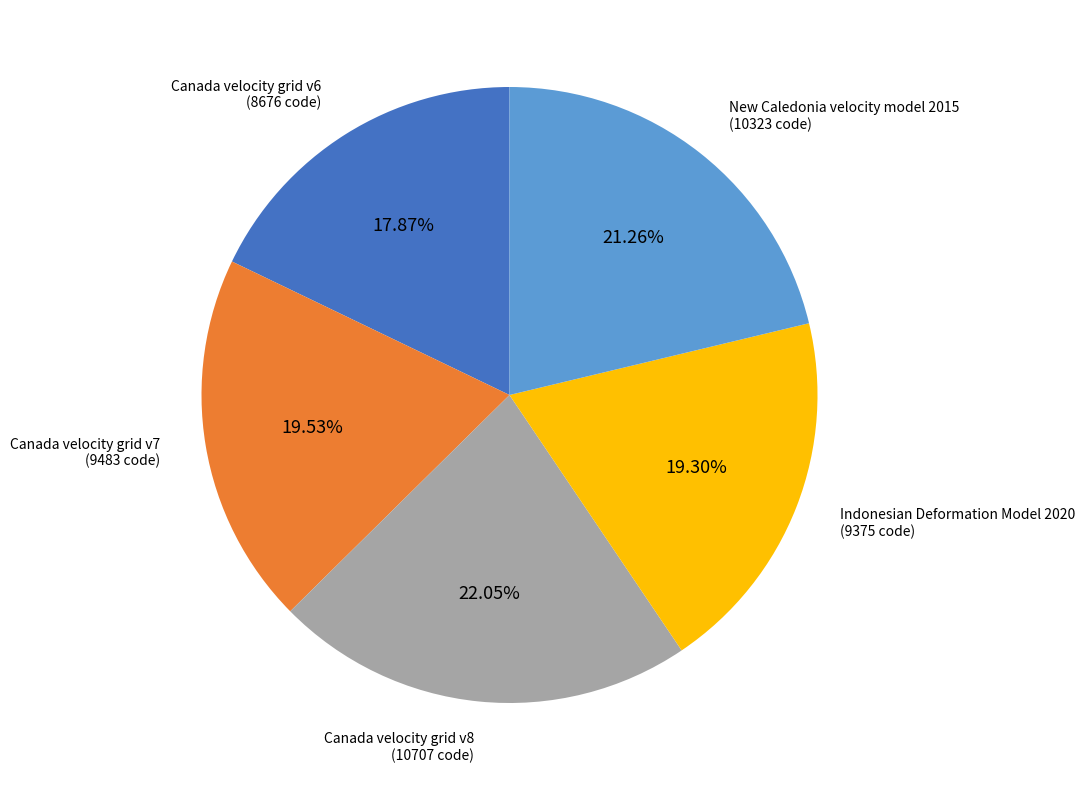

How many segments does this pie chart have?

5